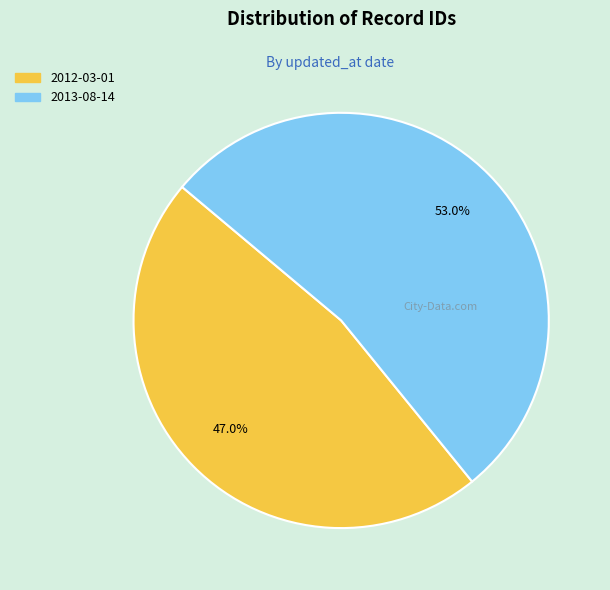

To the nearest percent, what portion does 2012-03-01 represent?

47%